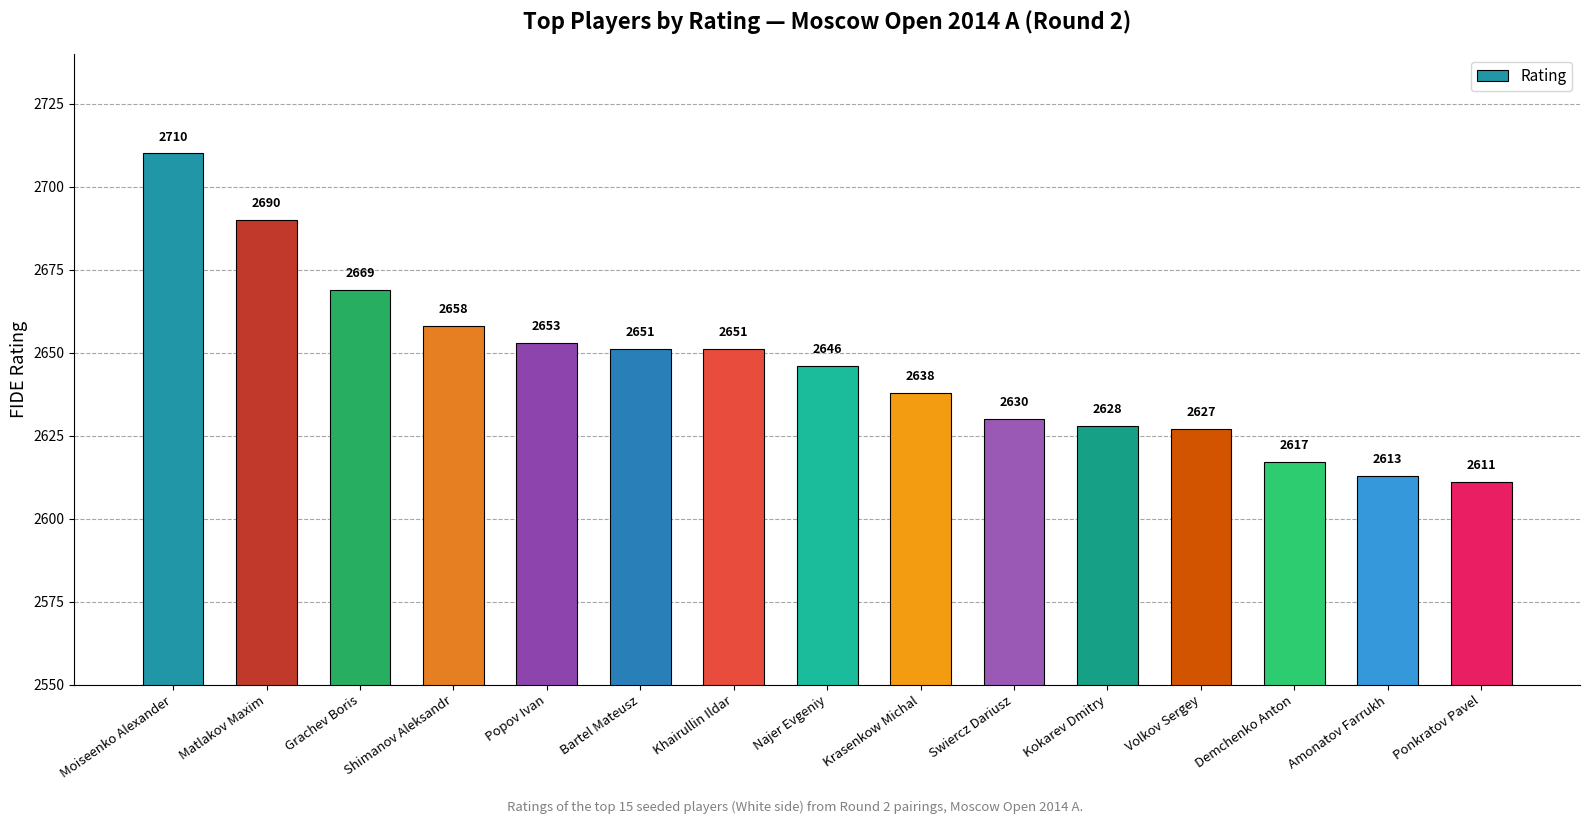

What is the sum of all values?

39692